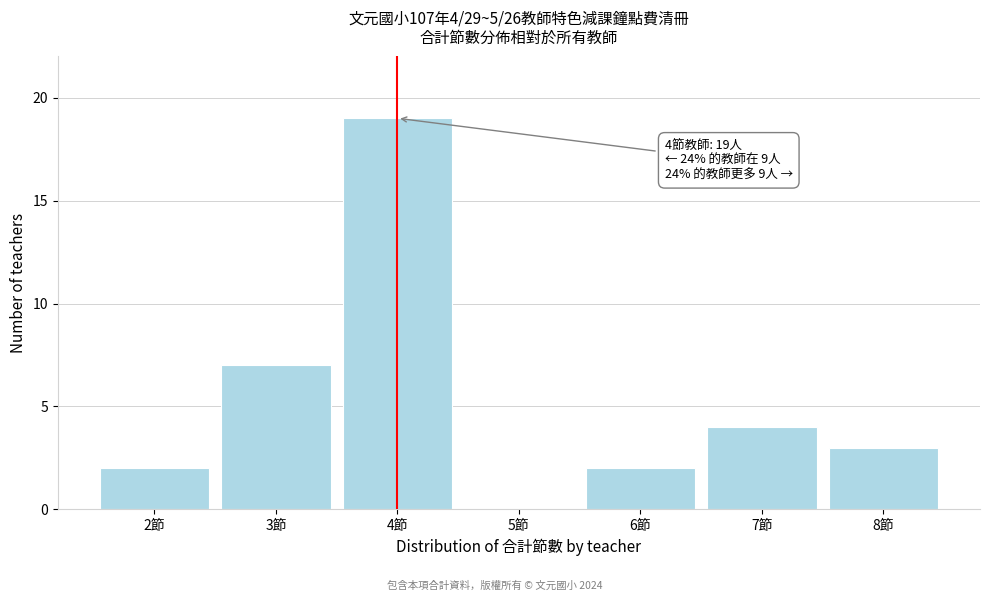

Over which range of the x-axis is the bar tallest?

3.5 to 4.5